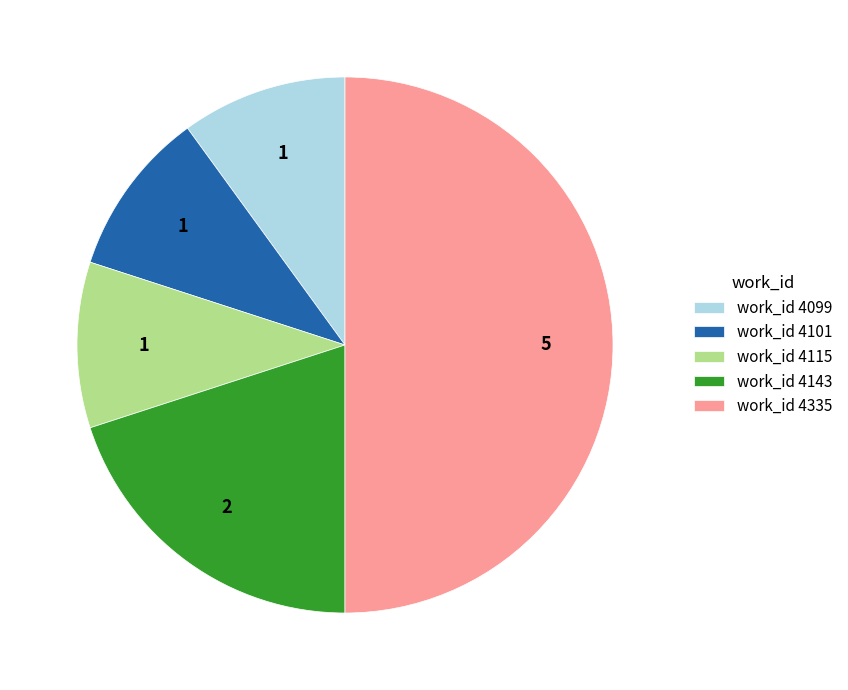

How many segments does this pie chart have?

5